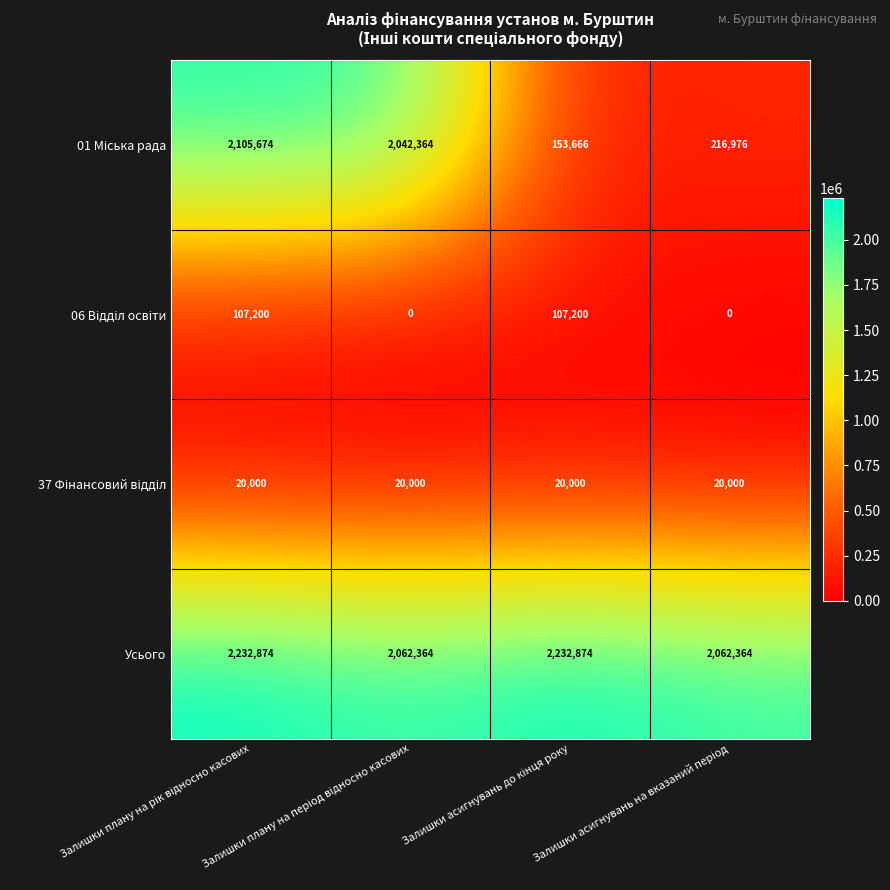

How many values in the Усього series are below 2232874?

2